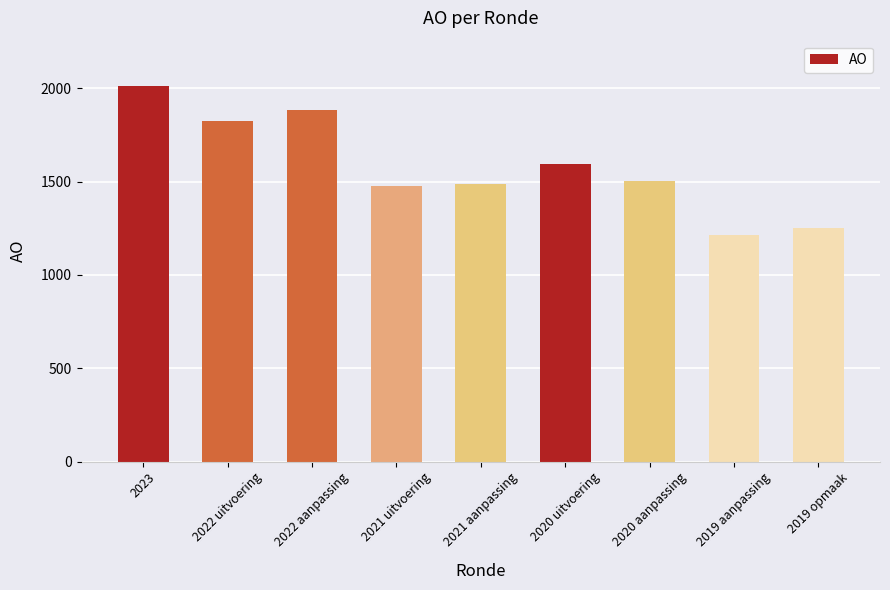

How many bars are there in total?

9